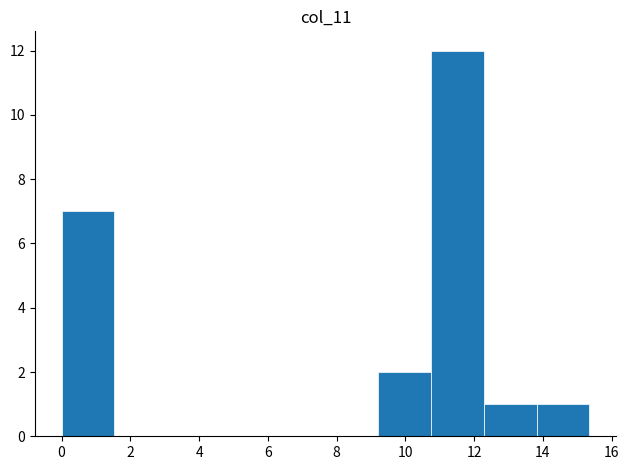

Reading left to right, list every bar in this chart as the range it spans on the x-axis followed by its height. Neither the bar edges nor the heights are printed on the chart, so give them approximately, as read against the axes.

0.0 to 1.6: 7
1.6 to 3.0: 0
3.0 to 4.6: 0
4.6 to 6.2: 0
6.2 to 7.6: 0
7.6 to 9.2: 0
9.2 to 10.8: 2
10.8 to 12.2: 12
12.2 to 13.8: 1
13.8 to 15.4: 1